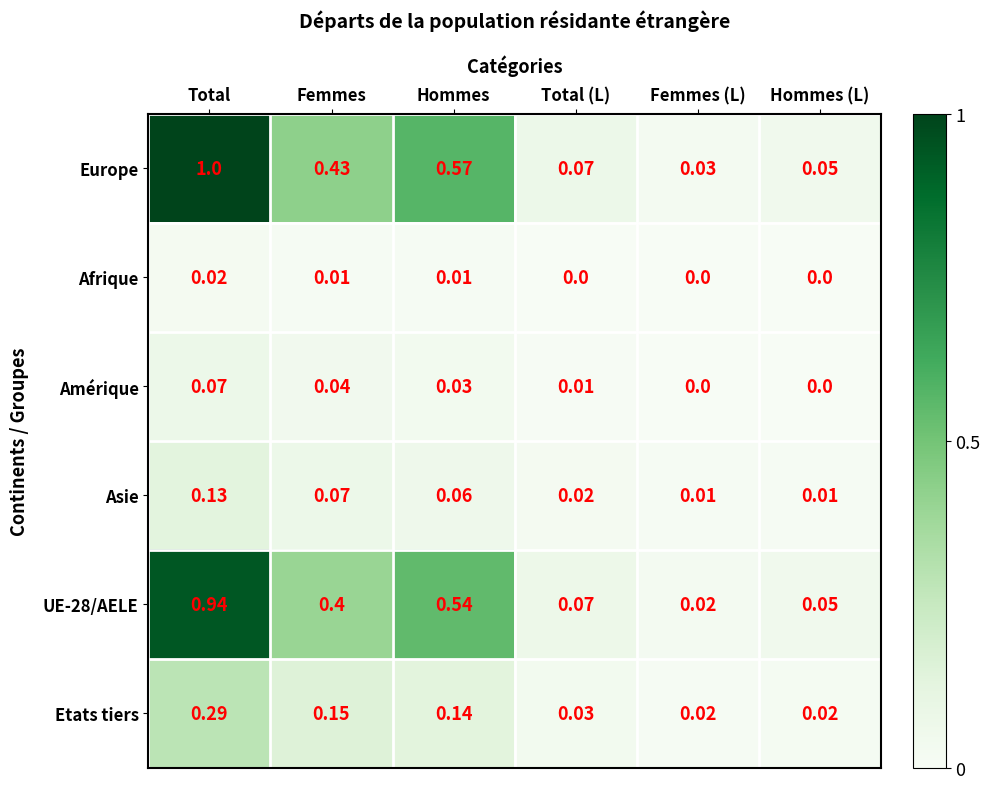

Which series has the widest spread of values?

Europe